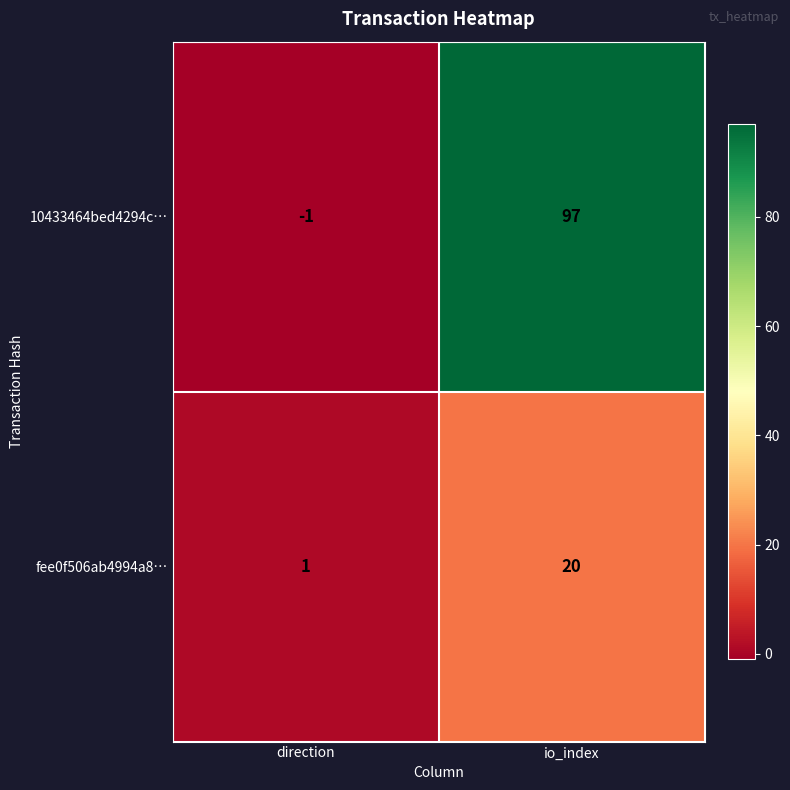

Where is fee0f506ab4994a8… nearest to the value 10?

direction